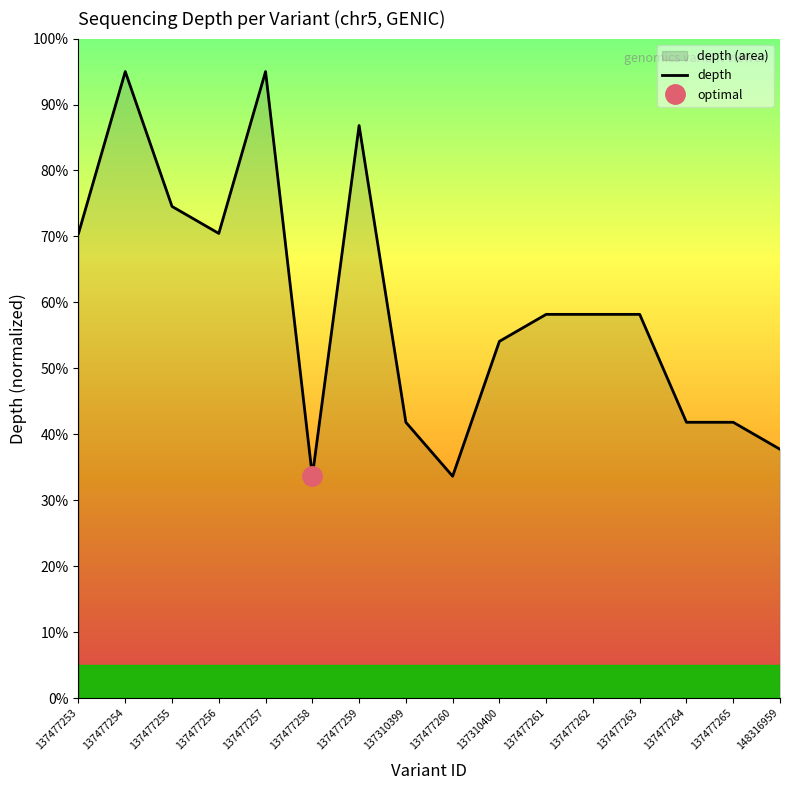

What is the label of the 4th point from the left?

137477256